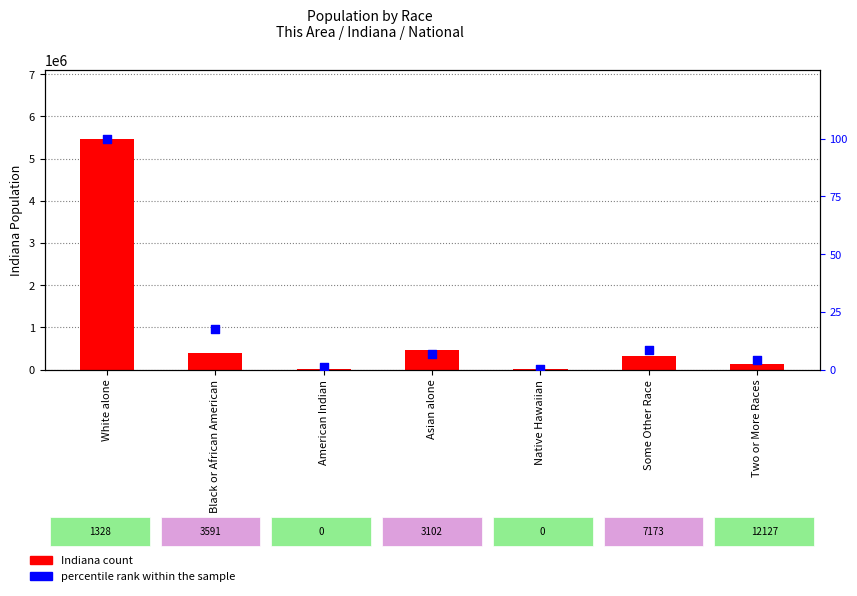

Which series reaches the minimum Y coordinate?

percentile rank within the sample